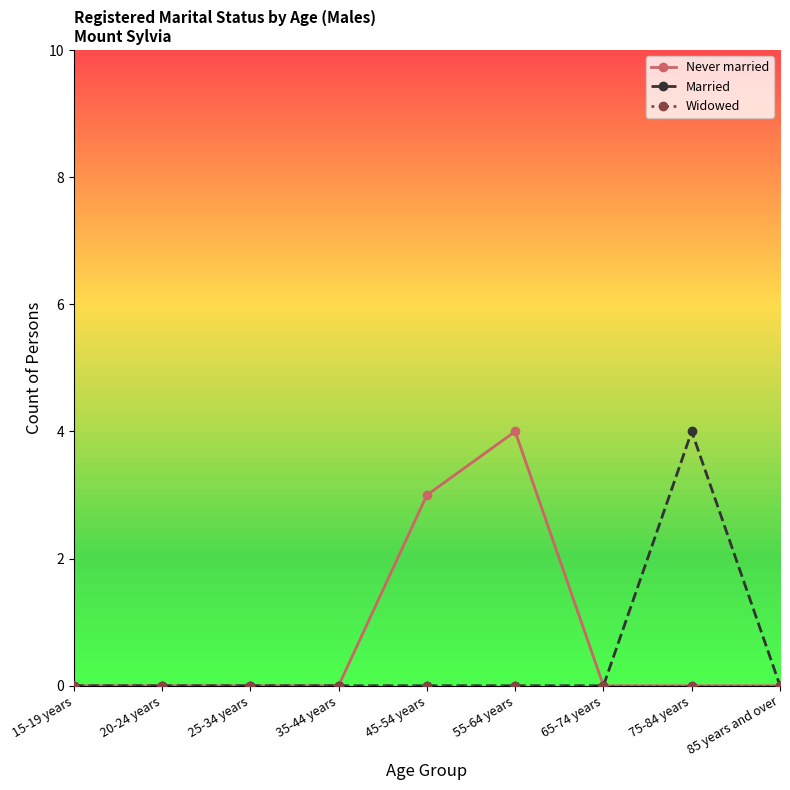

The value of Married at 75-84 years is 6. True or false?

False